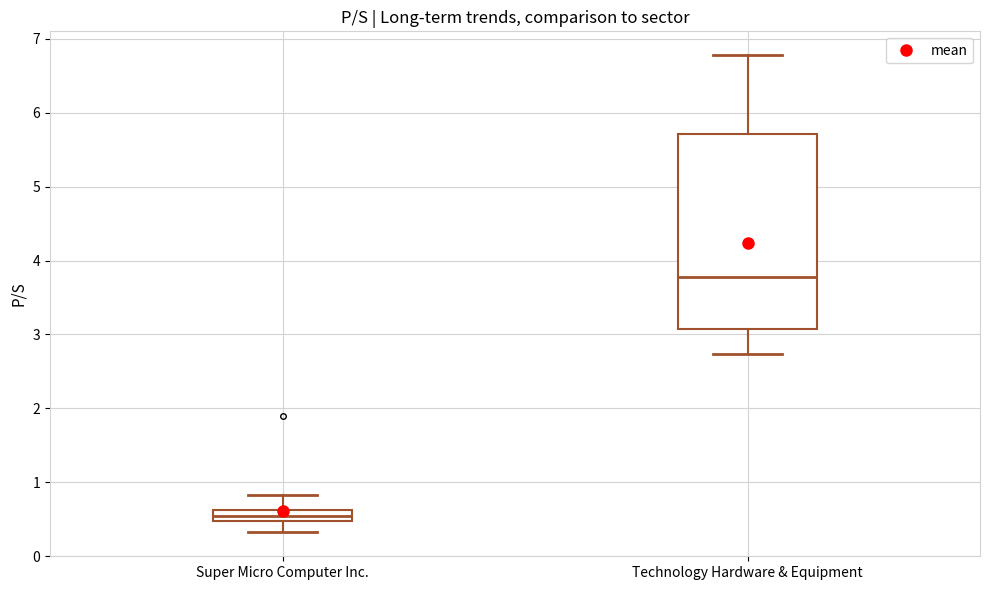

Which box is the tallest, from its lower edge to its upper edge?

Technology Hardware & Equipment